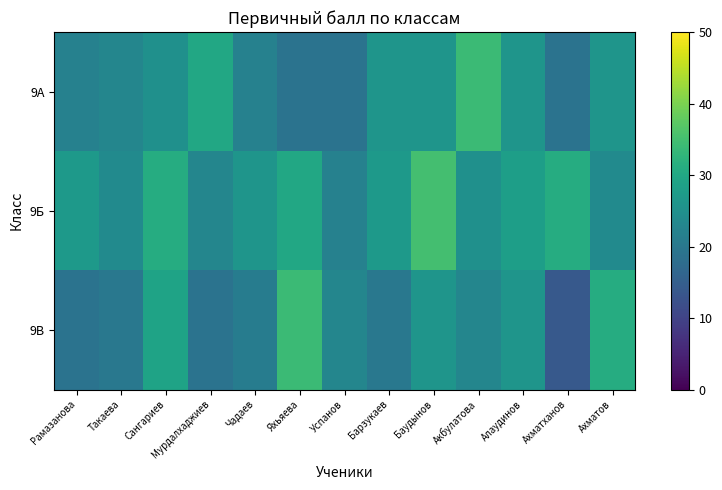

At which category is the sum across all series the highest?

Баудынов